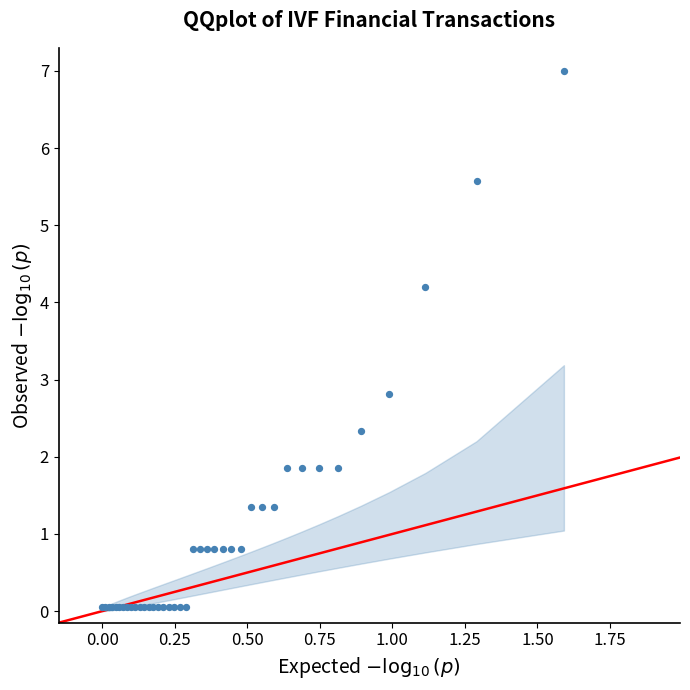

What Y value in the scatter plot is closest to 3?

2.8